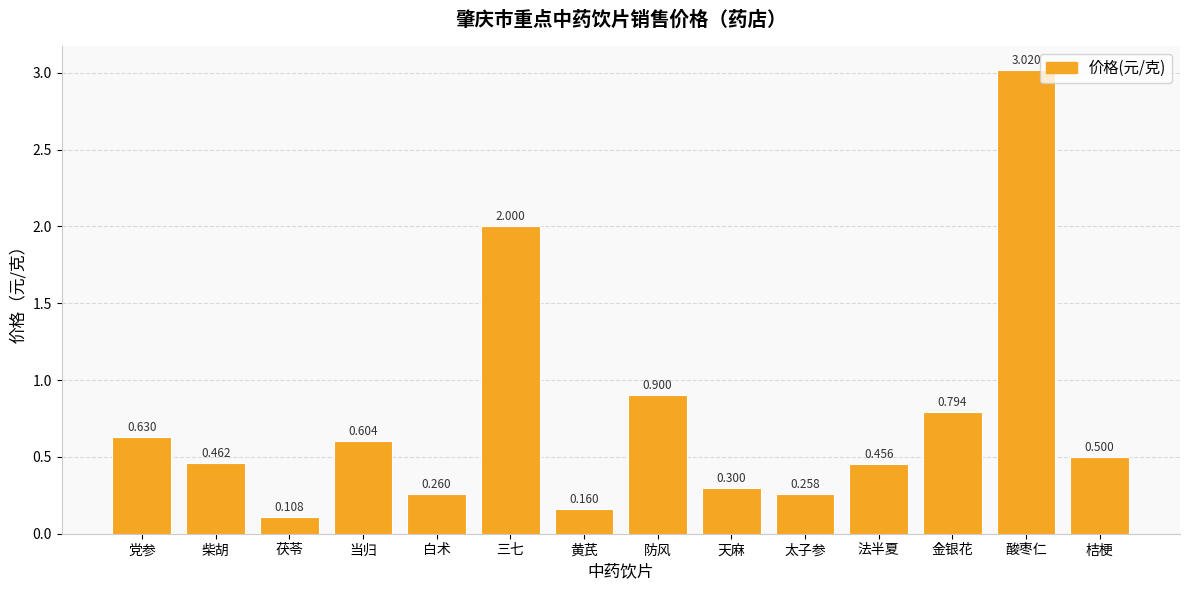

Which has a higher value, 桔梗 or 三七?

三七